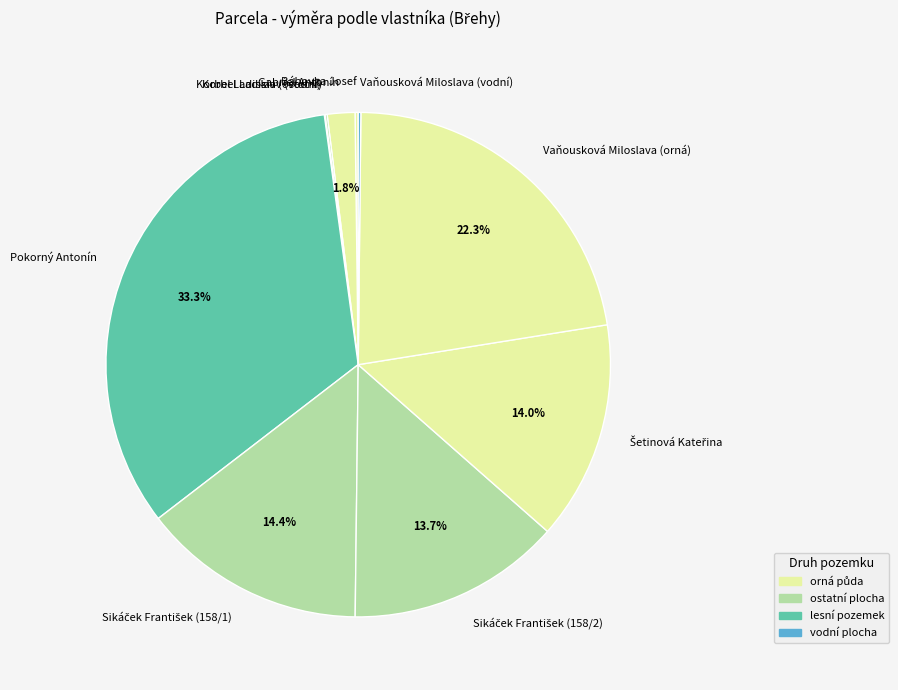

Which slice is the largest?

Pokorný Antonín